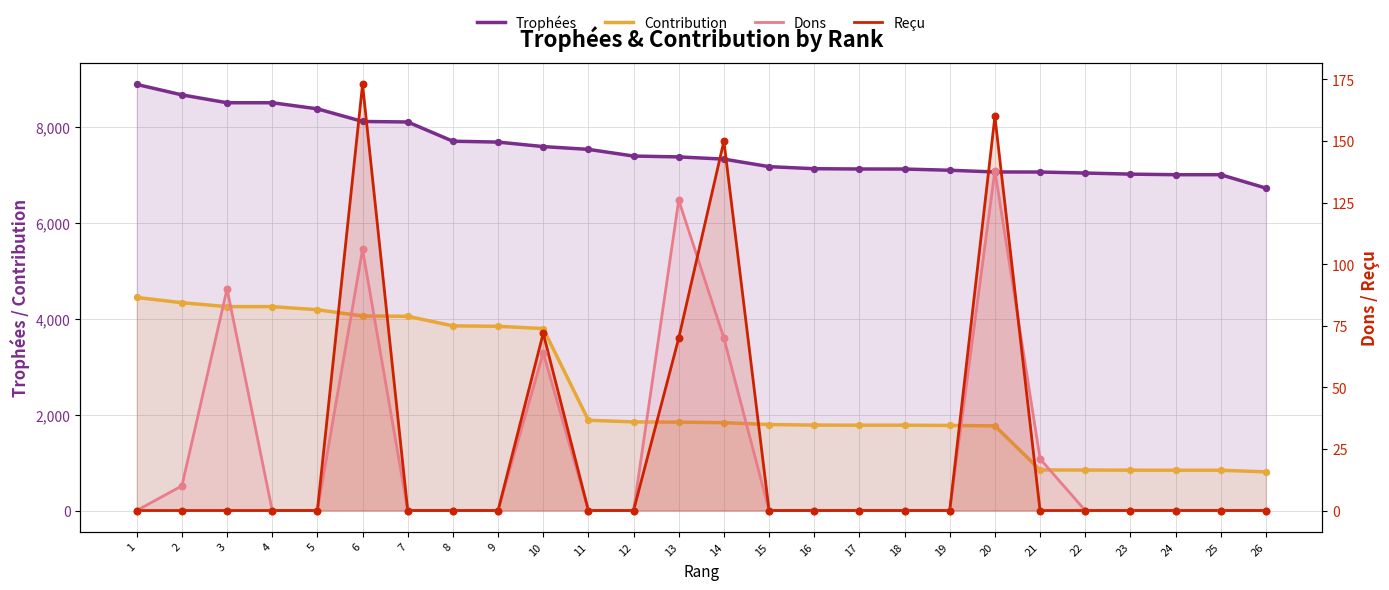

Which series has the largest total across all categories?

Trophées